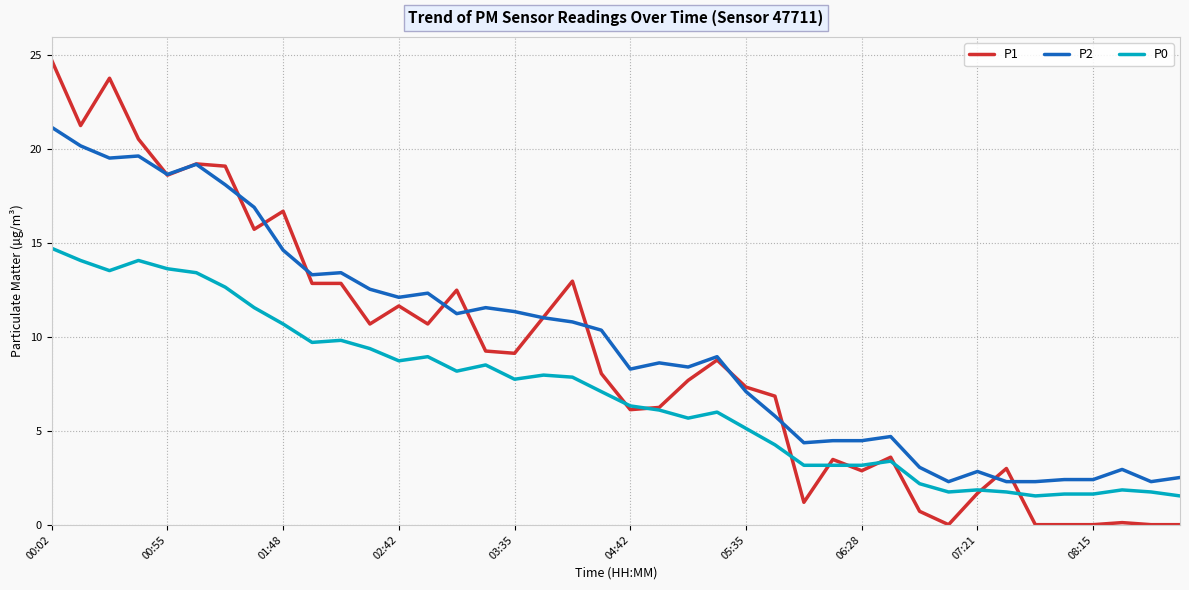

What is the maximum value for P0?

14.7